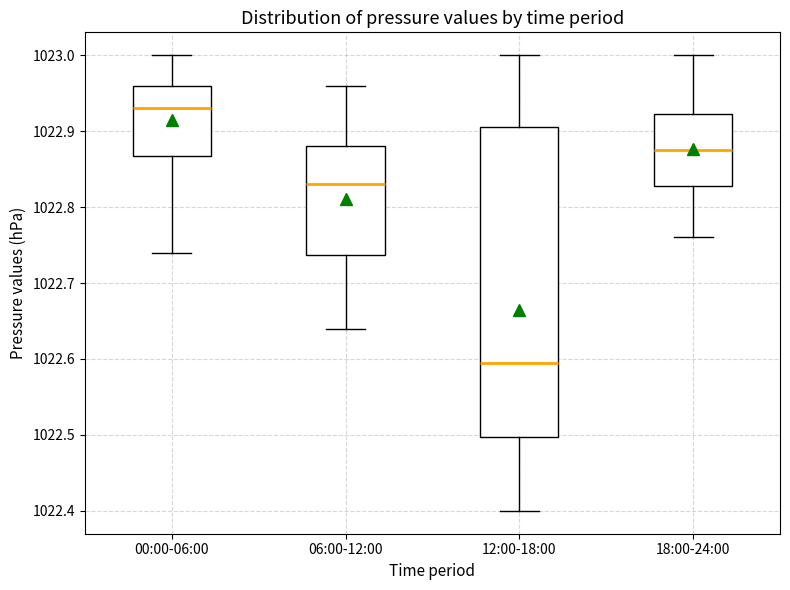

Reading left to right, transcribe this box plot: for each box, give where its median line is, the range the box spans, and where its two whiskers end, as read against the y-axis. The values are not printed on the chart, so give them approximately, as read against the axis.

00:00-06:00: median 1022.93, box 1022.87 to 1022.96, whiskers 1022.74 to 1023.00
06:00-12:00: median 1022.83, box 1022.74 to 1022.88, whiskers 1022.64 to 1022.96
12:00-18:00: median 1022.60, box 1022.50 to 1022.91, whiskers 1022.40 to 1023.00
18:00-24:00: median 1022.88, box 1022.83 to 1022.92, whiskers 1022.76 to 1023.00